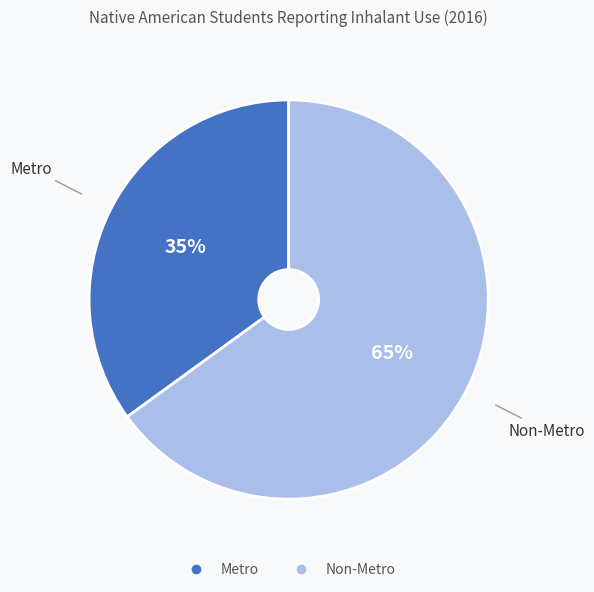

To the nearest percent, what is the difference between the largest and smallest slice percentages?

30%